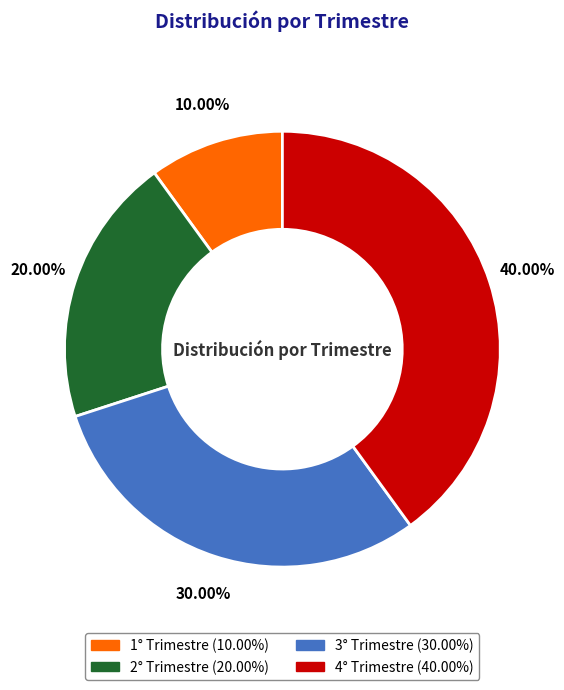

What is the ratio of the value at 4° Trimestre to the value at 2° Trimestre?

2.0